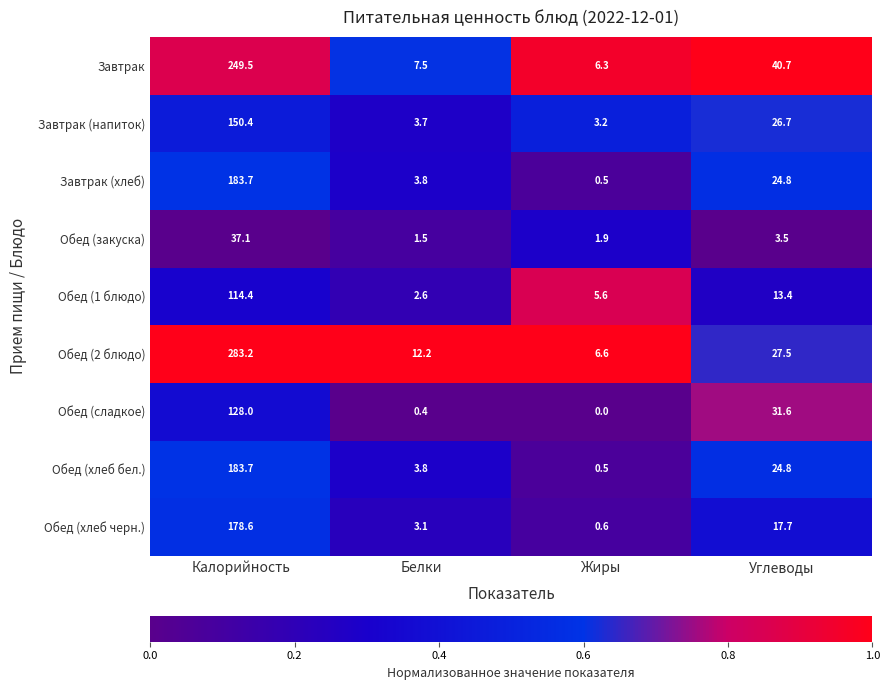

List the labels in order of Обед (хлеб черн.) value, largest first.

Калорийность, Углеводы, Белки, Жиры